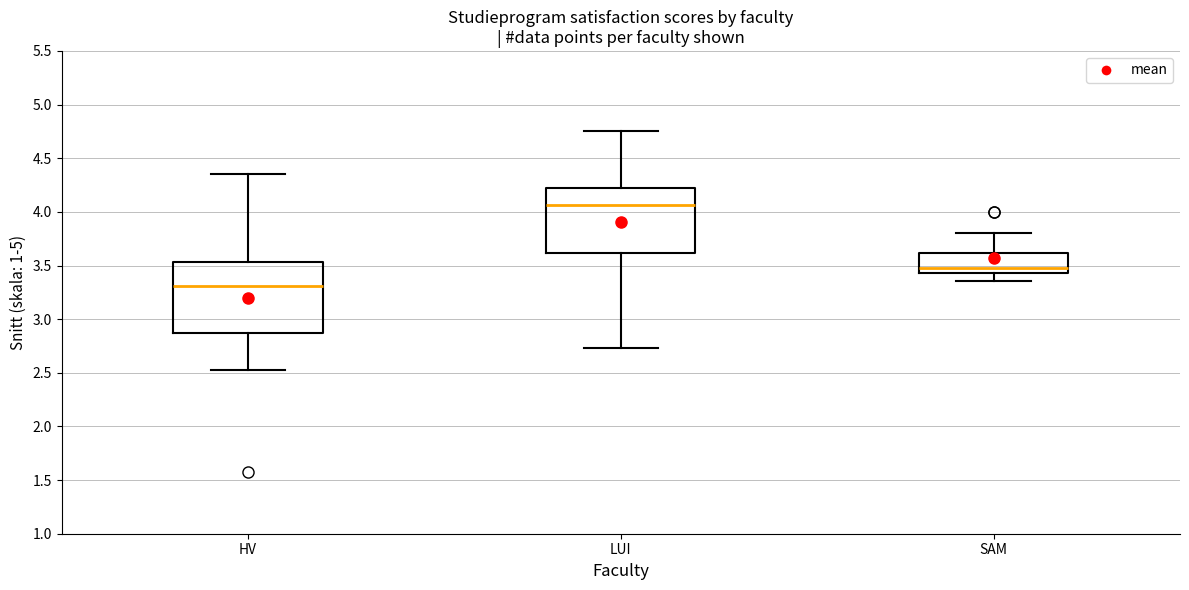

Reading left to right, read every box against the y-axis: the position of its median line, the range the box covers, and the ends of its whiskers. The values are not printed on the chart, so give them approximately, as read against the axis.

HV: median 3.30, box 2.85 to 3.55, whiskers 2.50 to 4.35
LUI: median 4.05, box 3.60 to 4.20, whiskers 2.75 to 4.75
SAM: median 3.50, box 3.45 to 3.60, whiskers 3.35 to 3.80